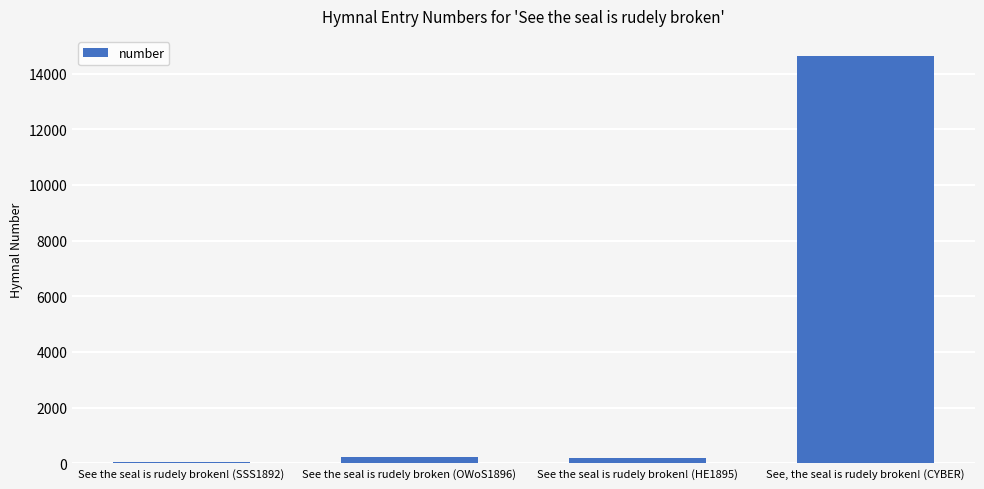

True or false: the data shows 203 at See the seal is rudely broken! (HE1895).

True